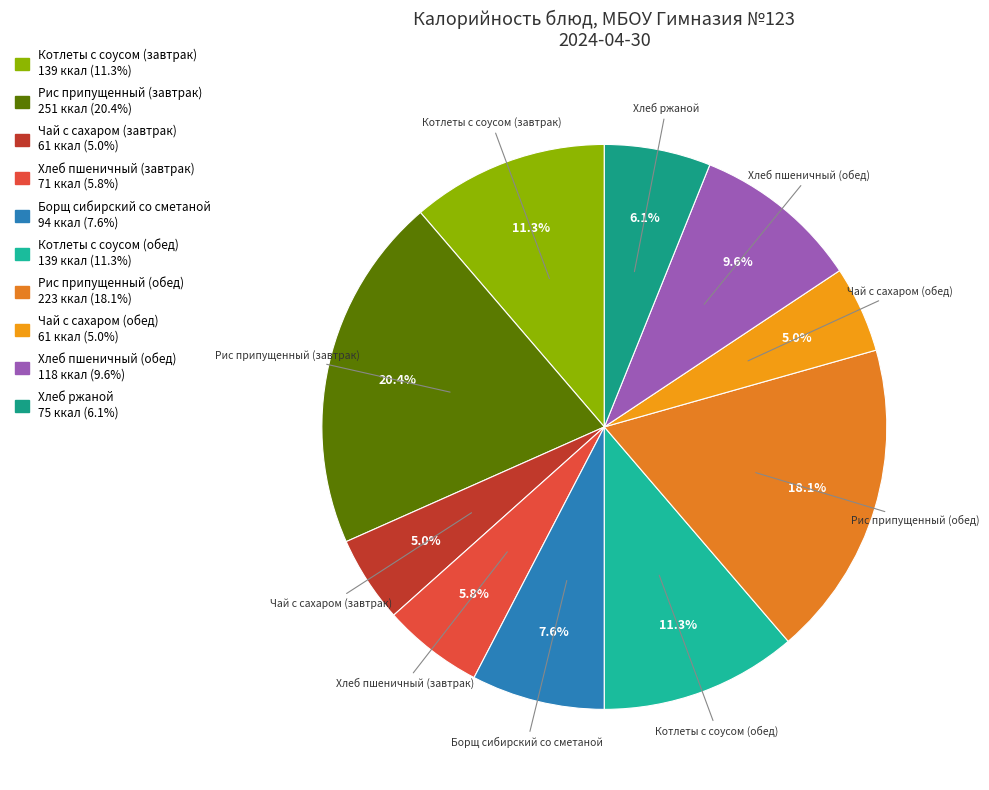

Which slice is the largest?

Рис припущенный (завтрак)